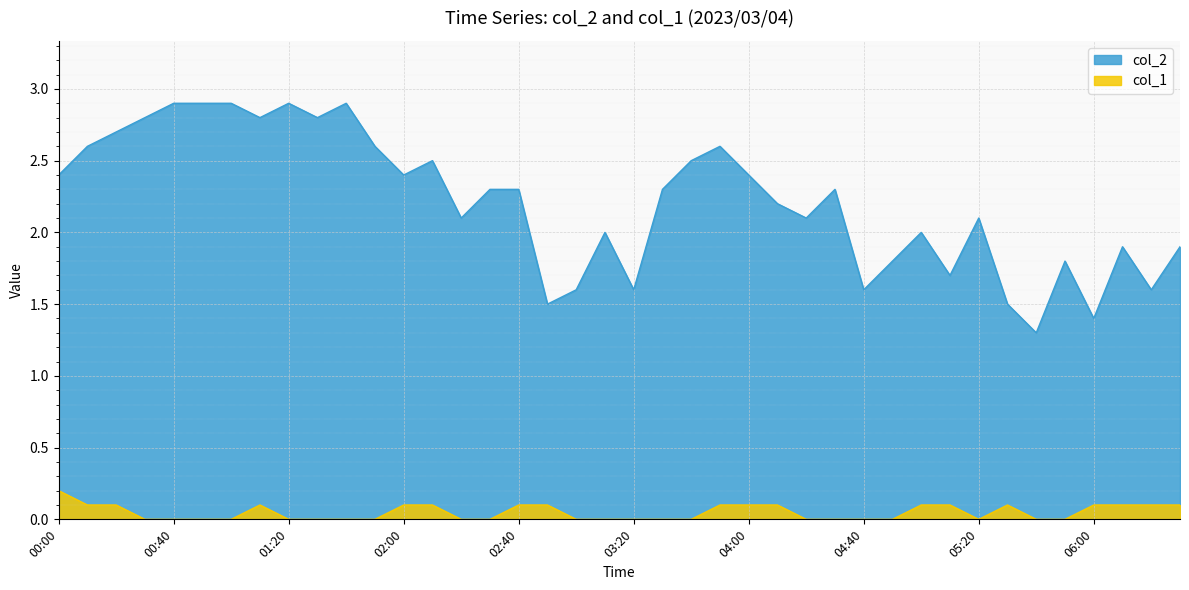

Count the number of categories in the chart.

40